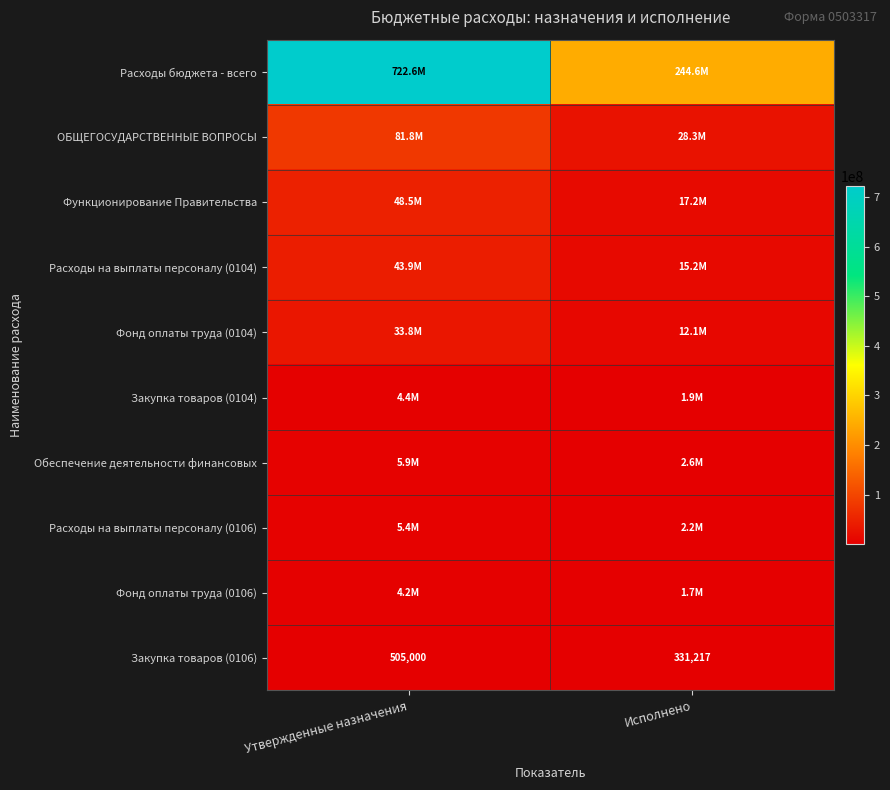

At which category does the chart reach its minimum across all series?

Исполнено